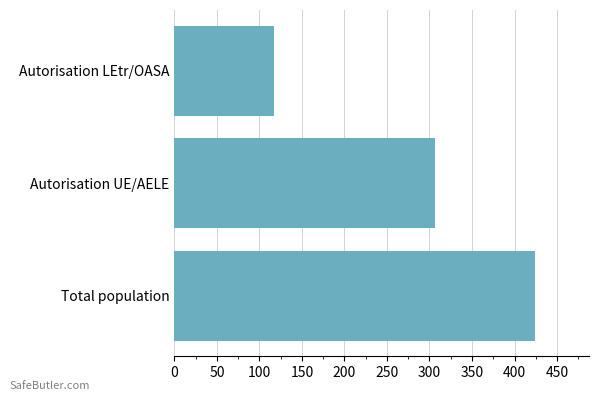

How many data points does each series have?

3